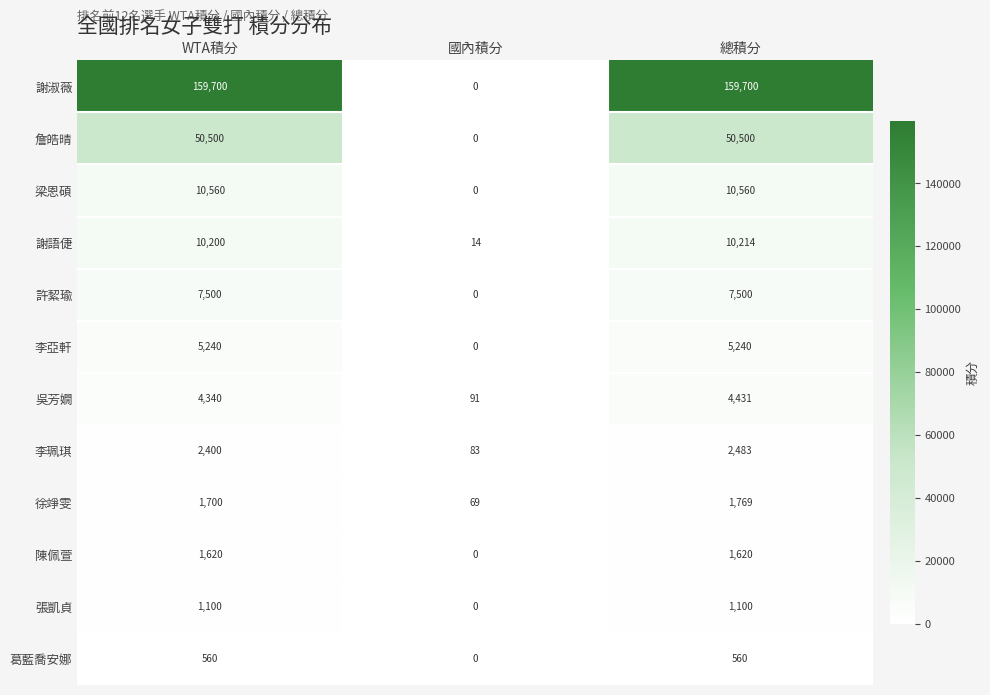

The value of 李珮琪 at 總積分 is 2483. True or false?

True